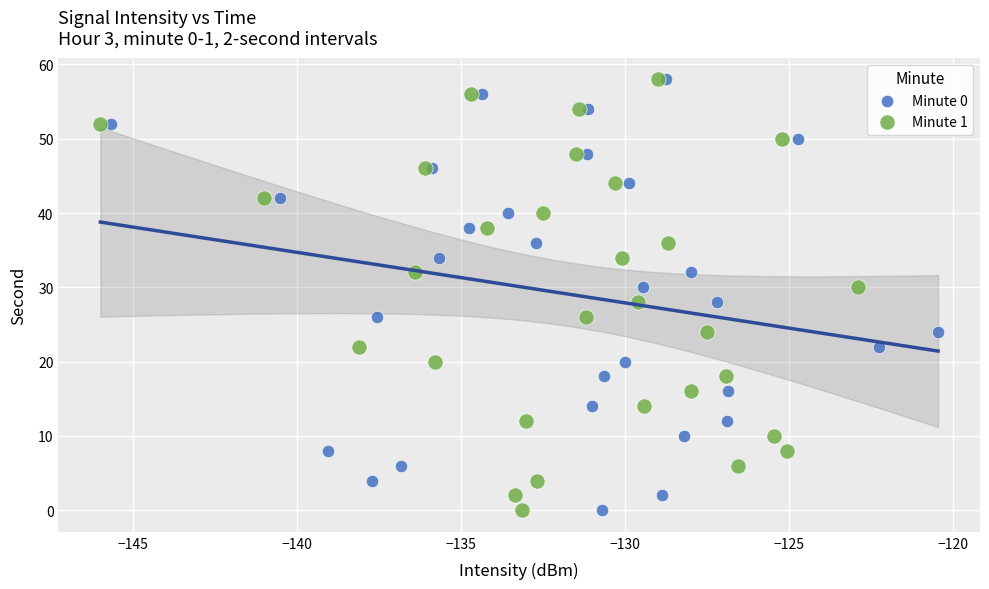

What are all the series names shown in the legend?

Minute 0, Minute 1